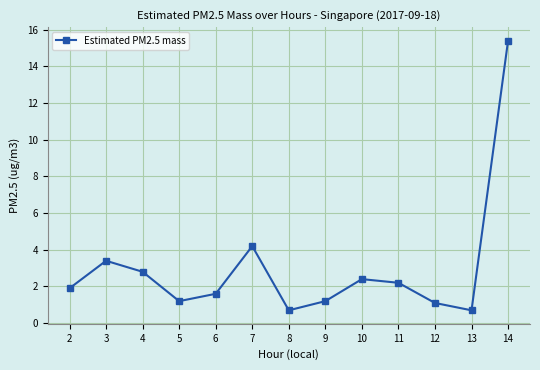

Which has a higher value, 8 or 9?

9